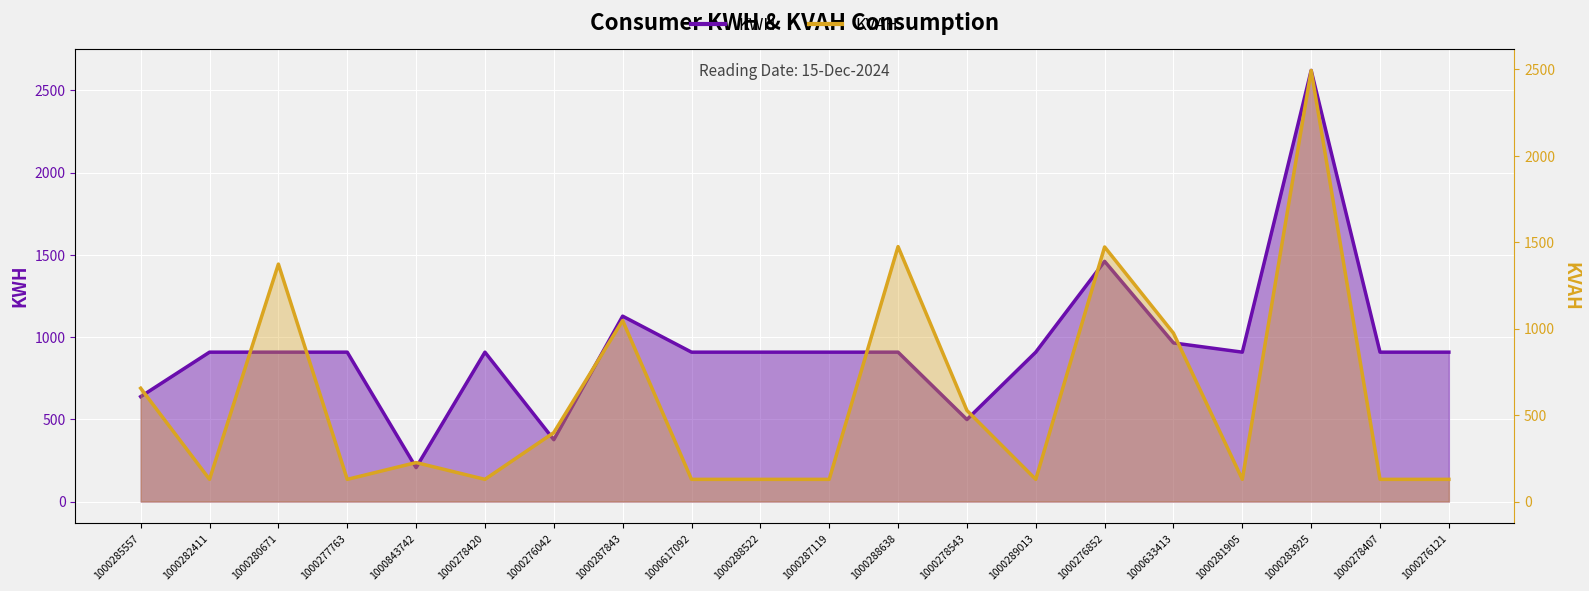

Between 1000276042 and 1000276852, which series saw the biggest shift?

KWH